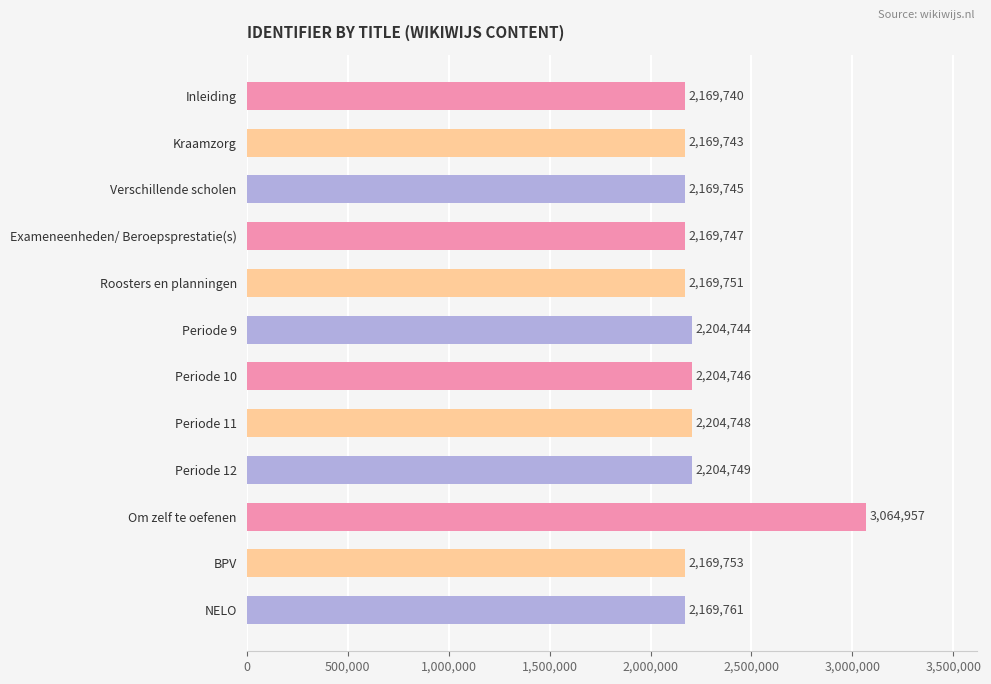

True or false: the data shows 769832 at Periode 9.

False